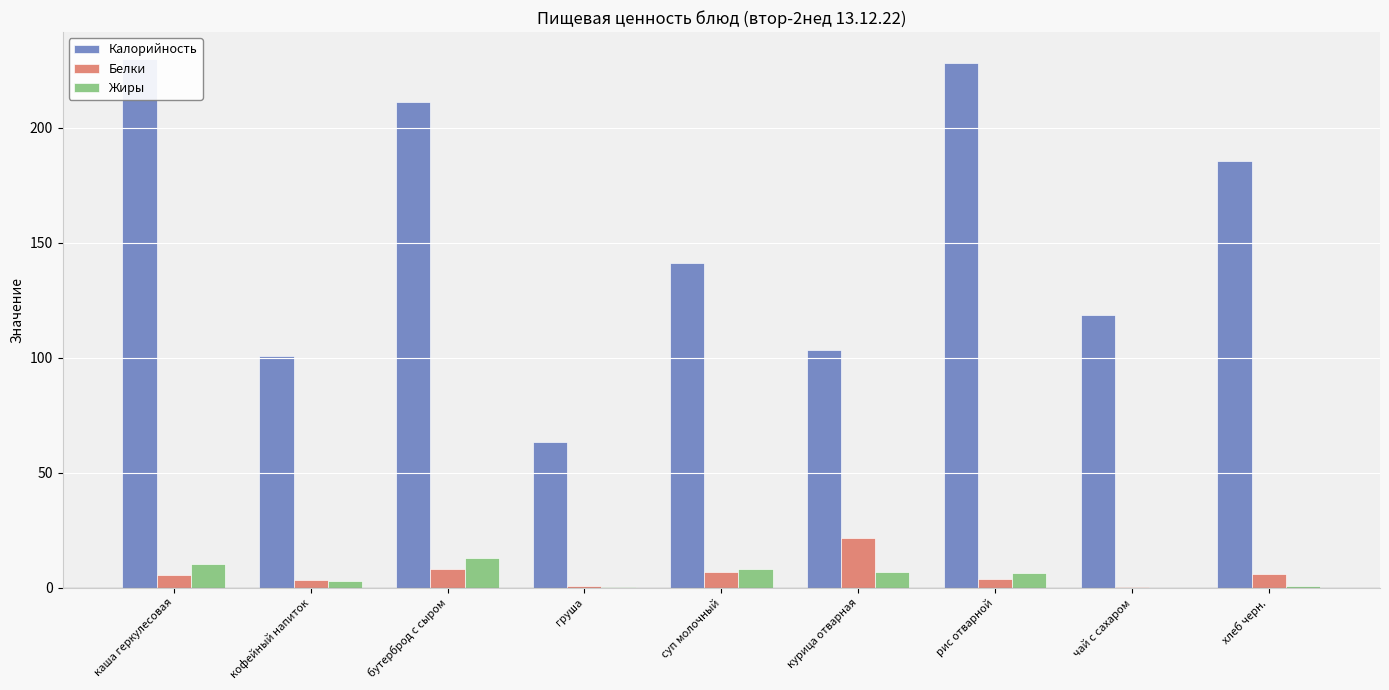

Does the chart contain any negative values?

No